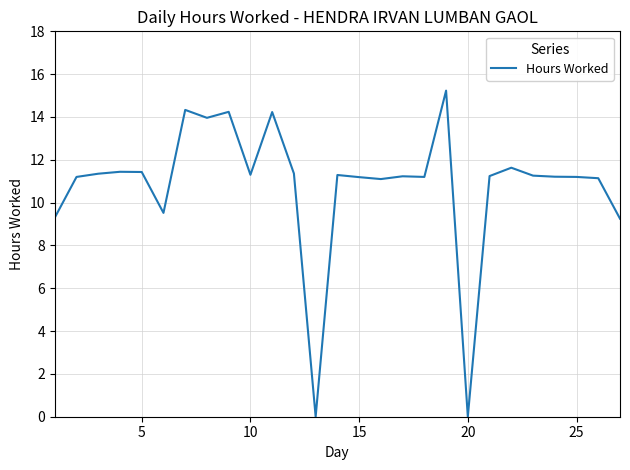

What is the difference between the maximum and minimum values?

15.2